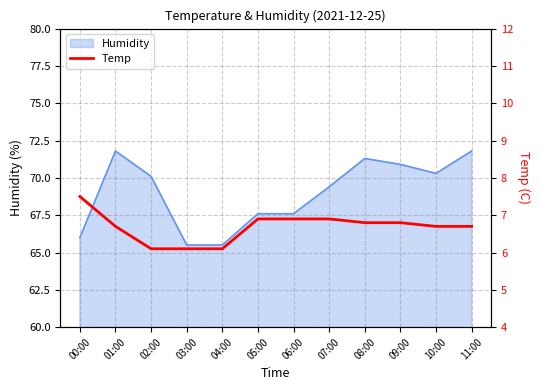

What is the approximate value at 08:00?

6.8